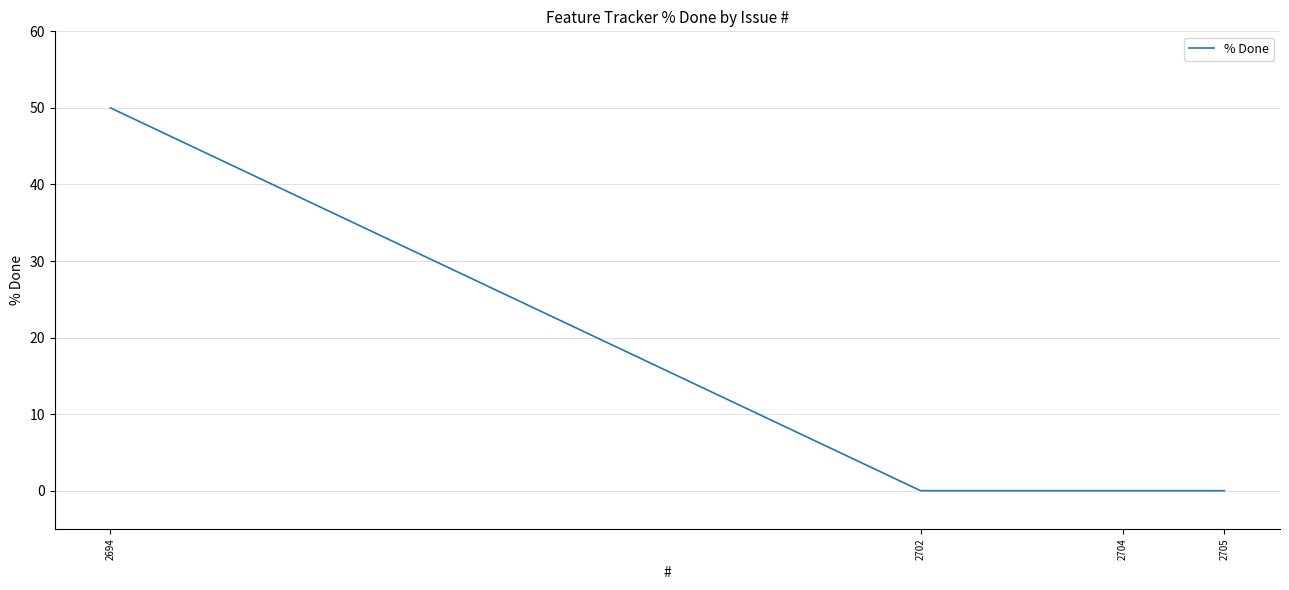

How many lines are shown in the chart?

1